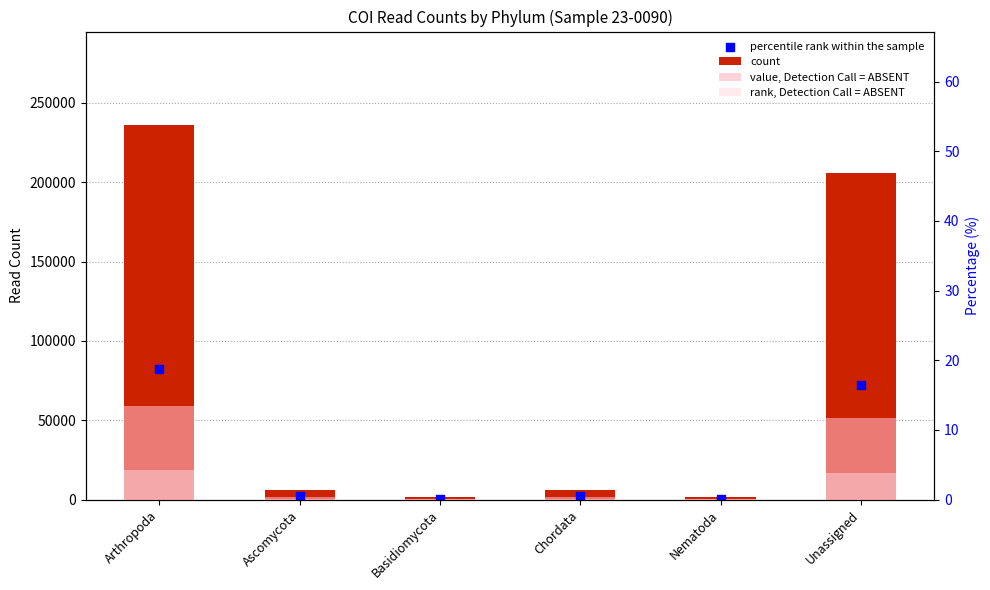

Which series reaches the minimum Y coordinate?

rank, Detection Call = ABSENT